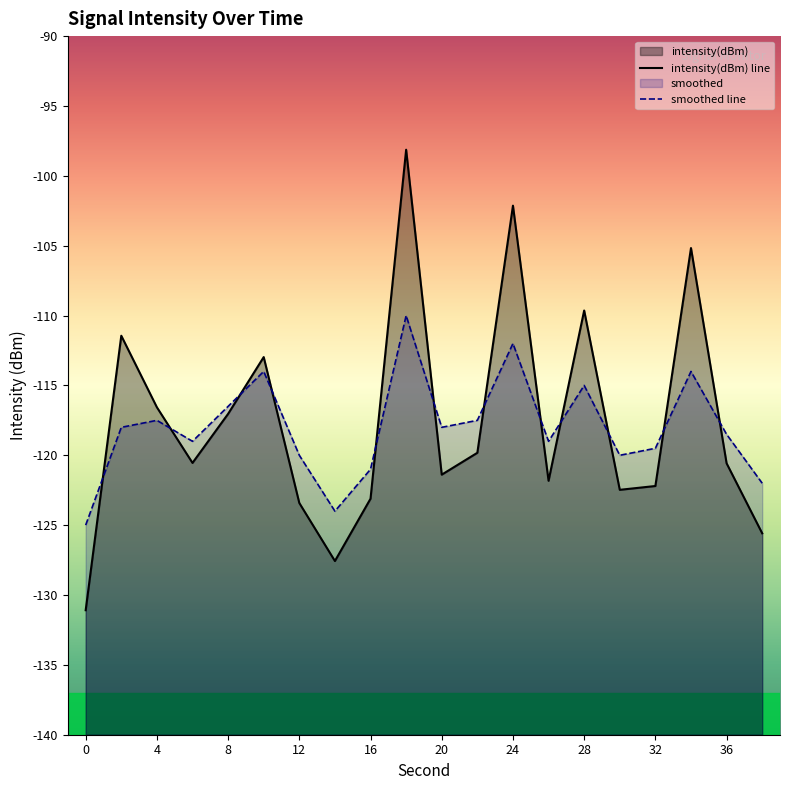

What is the value of the smoothed point at the 18th from the left?

-114.0